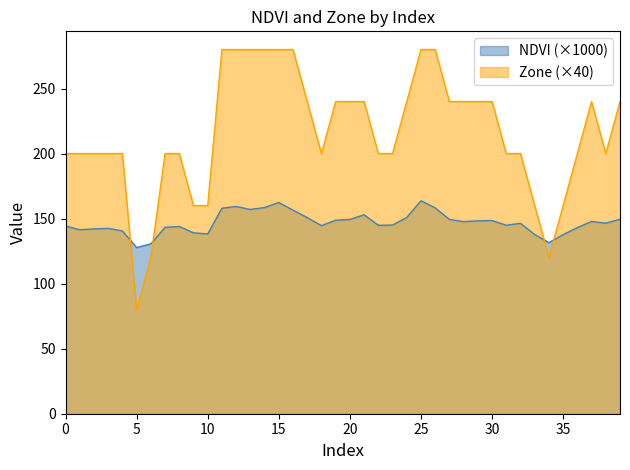

List the series in order of their overall mean, highest first.

Zone (×40), NDVI (×1000)